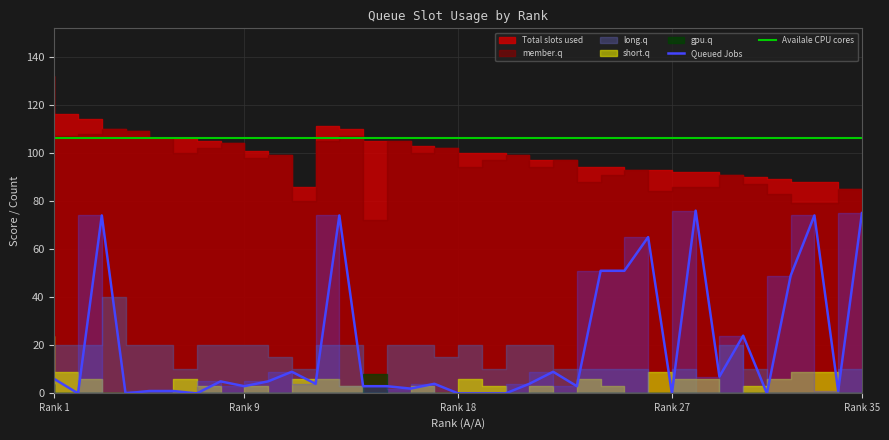

What is the sum of the Total slots used values at 27 and 23?

190